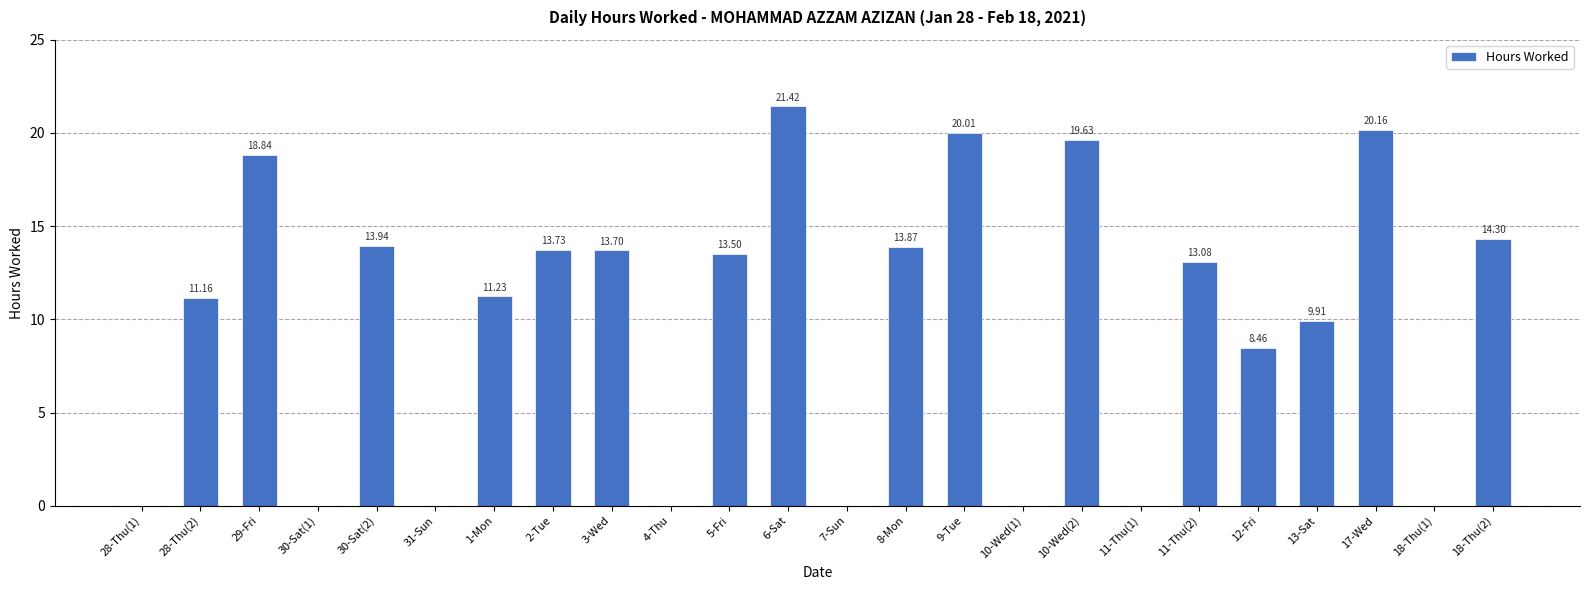

Reading right to left, list all the values displayed in this chart.

14.3	0.0	20.2	9.9	8.5	13.1	0.0	19.6	0.0	20.0	13.9	0.0	21.4	13.5	0.0	13.7	13.7	11.2	0.0	13.9	0.0	18.8	11.2	0.0